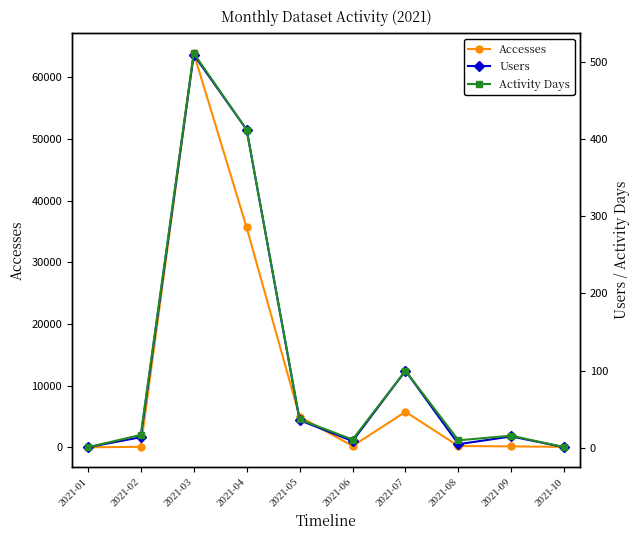

Is this an area chart (filled region under the line)?

No